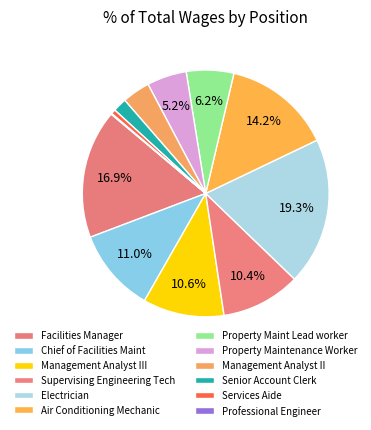

Rank the categories by value from highest to lowest.

Electrician, Facilities Manager, Air Conditioning Mechanic, Chief of Facilities Maint, Management Analyst III, Supervising Engineering Tech, Property Maint Lead worker, Property Maintenance Worker, Management Analyst II, Senior Account Clerk, Services Aide, Professional Engineer